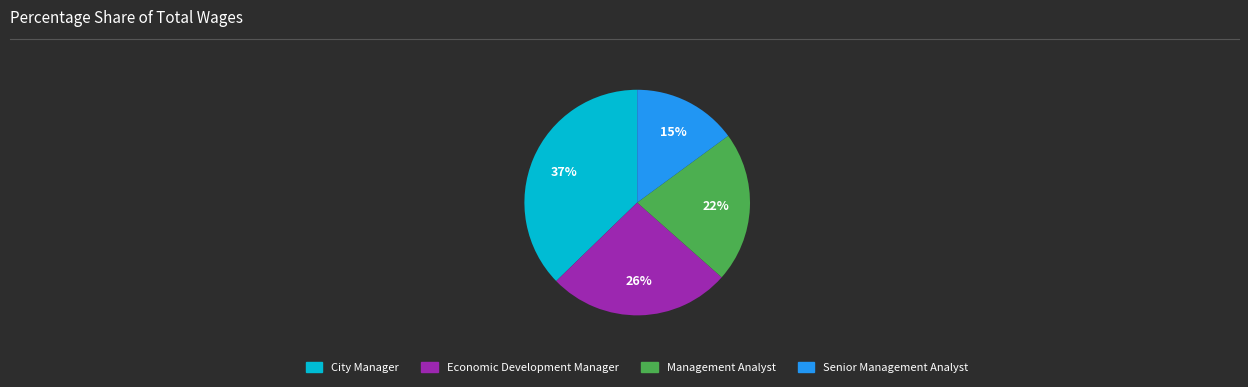

To the nearest percent, what is the difference between the largest and smallest slice percentages?

22%